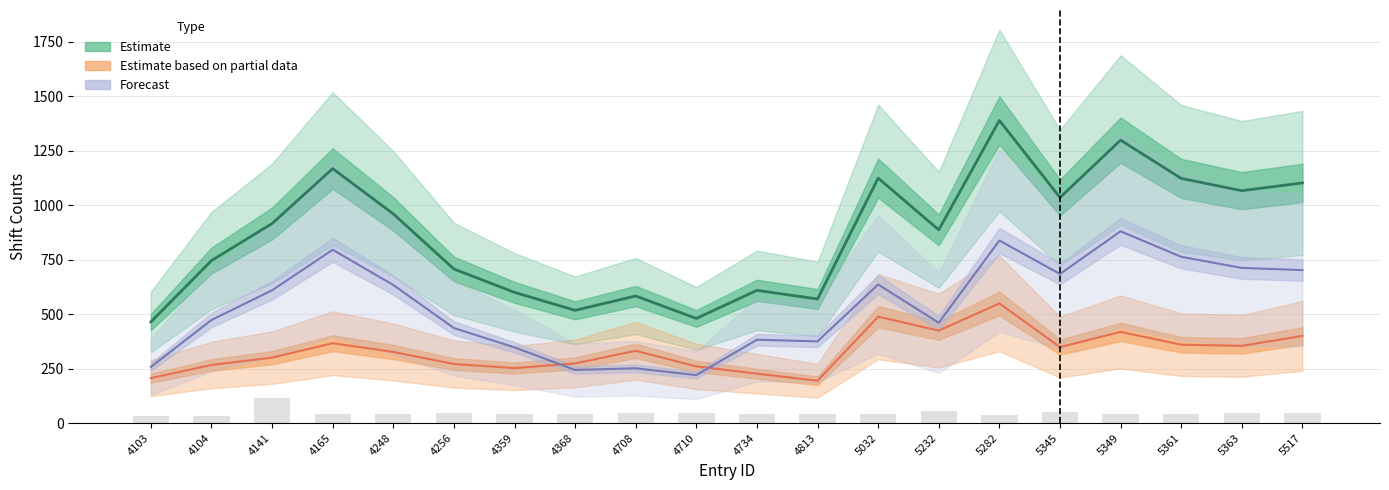

What is the maximum value for Estimate?

1388.7